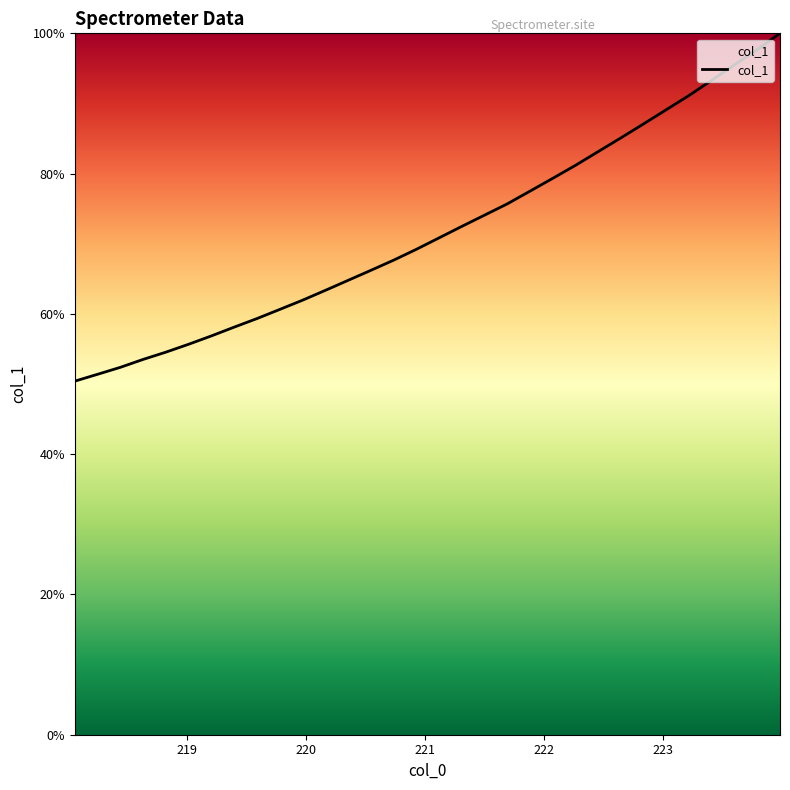

What is the smallest value displayed?

50.4